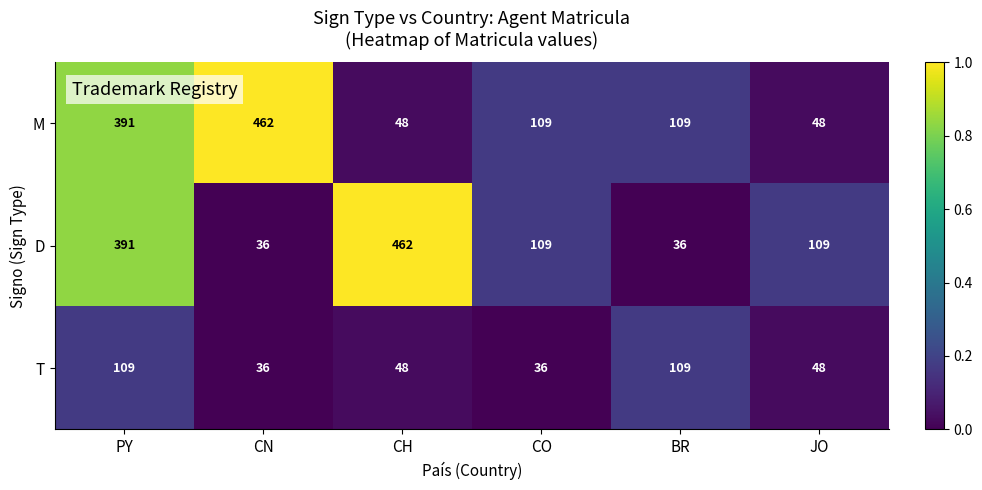

Count the number of categories in the chart.

6